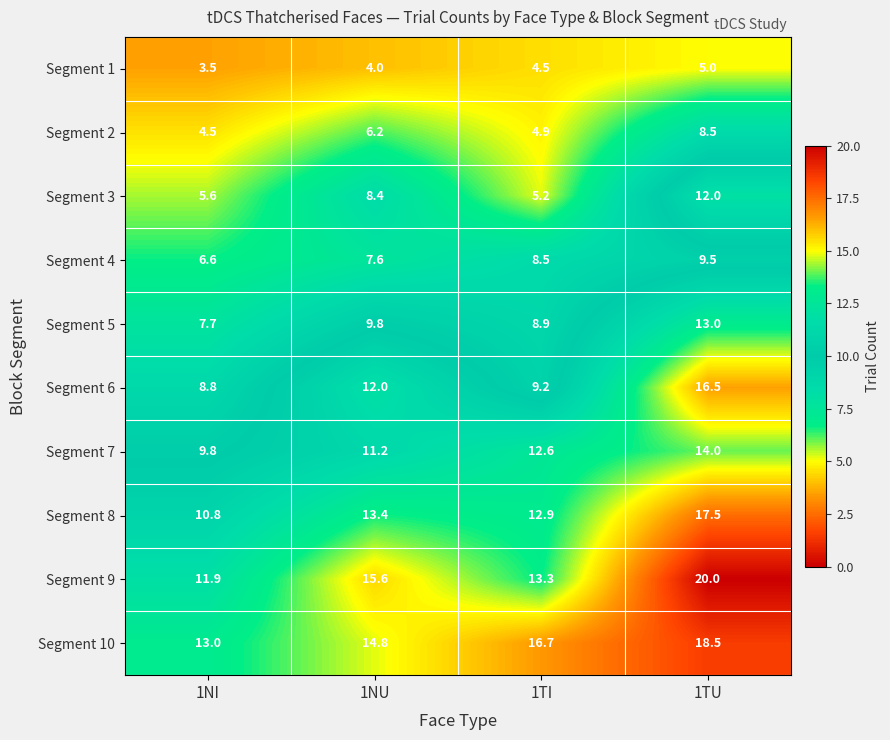

What is the sum of all Segment 6 values?

46.5